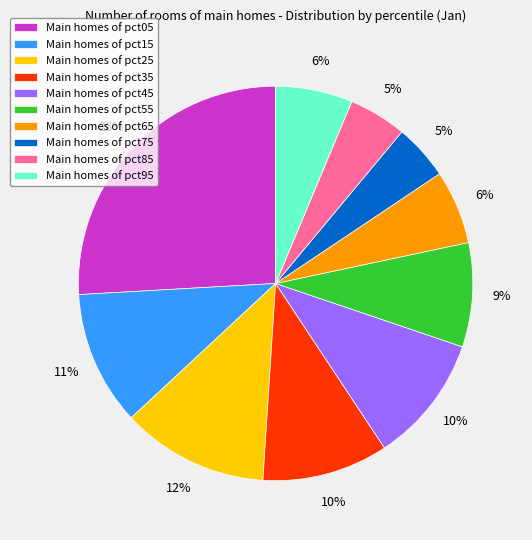

Is it true that Main homes of pct25 is 12% of the pie?

True